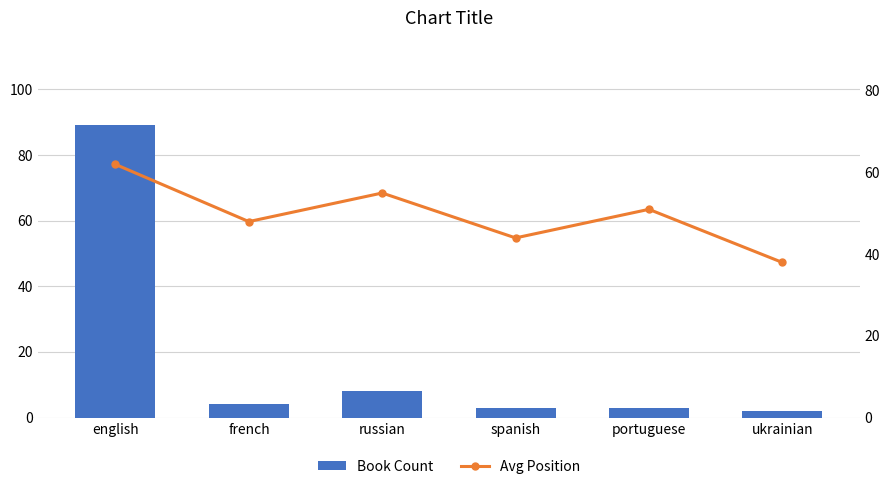

What is the difference between the Avg Position values at french and english?

14